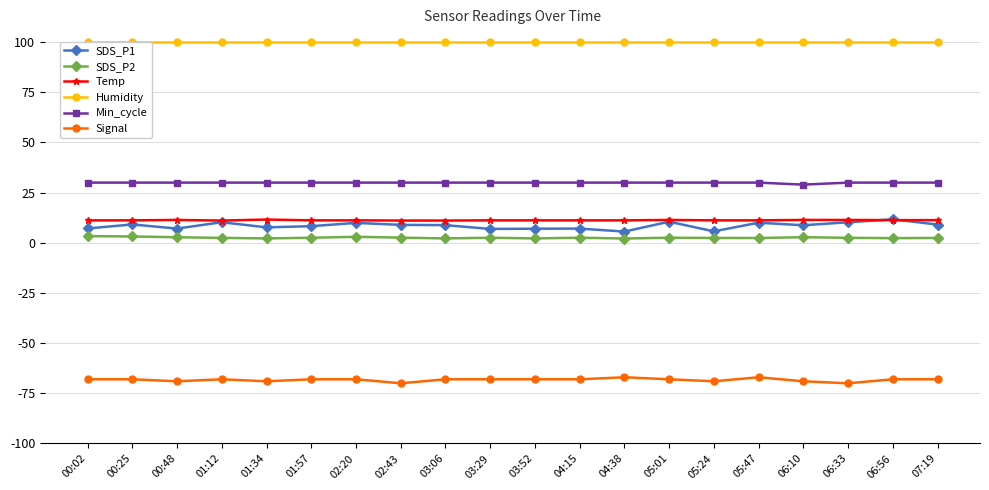

The SDS_P1 series shows 3.8 at 00:48. True or false?

False